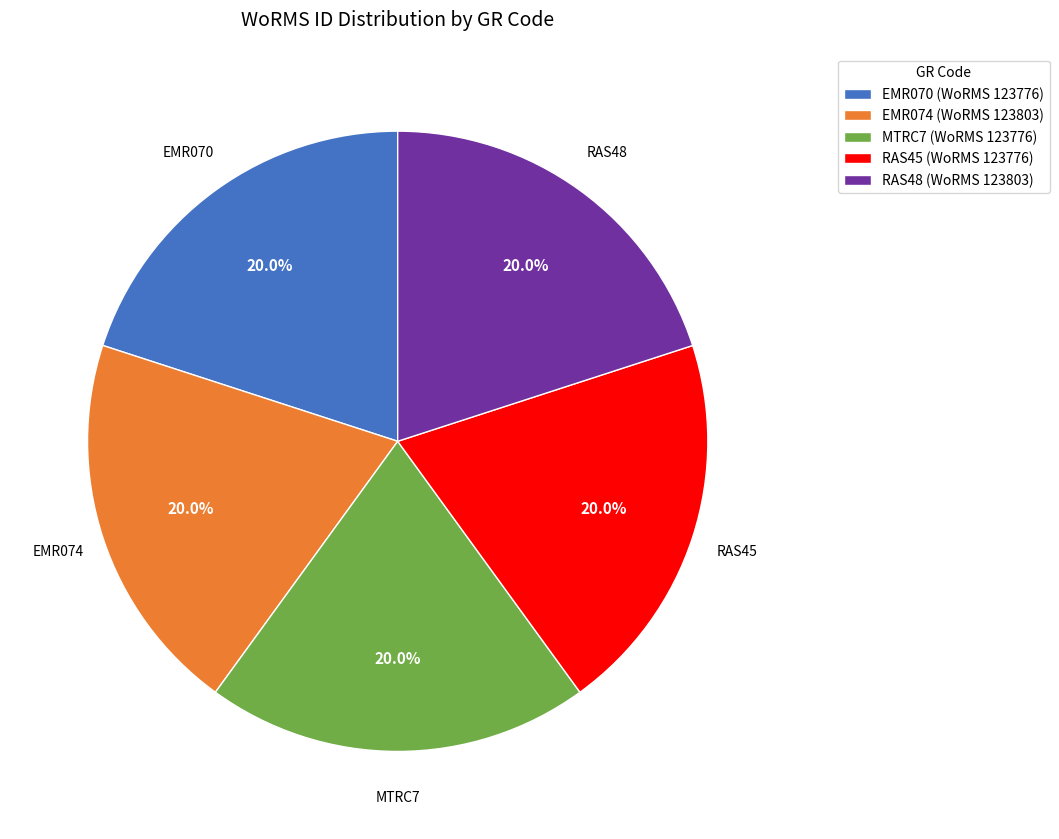

To the nearest percent, what is the average slice percentage?

20%